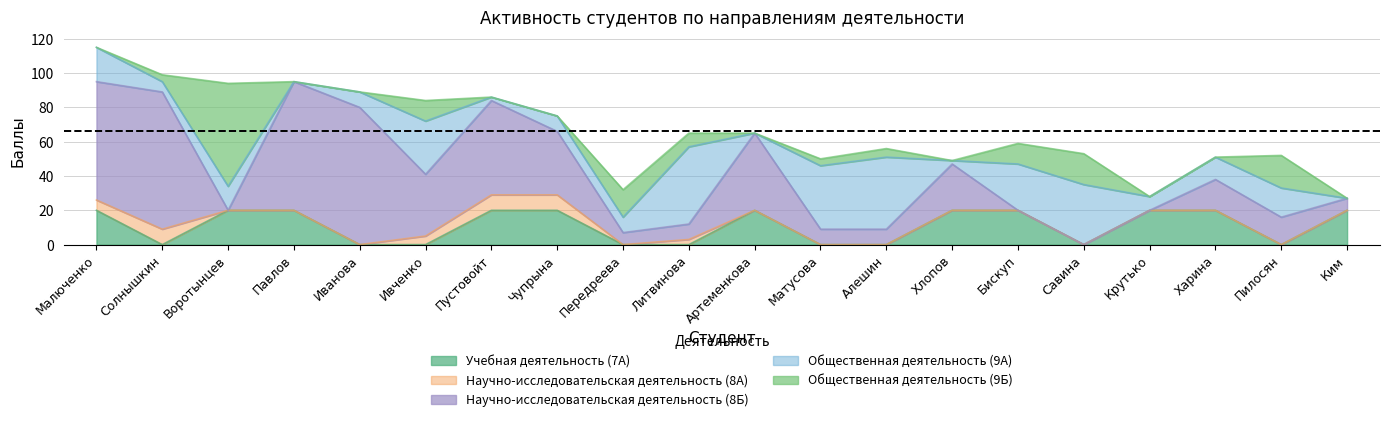

Which series ends up on top after the final intersection of Научно-исследовательская деятельность (8А) and Учебная деятельность (7А)?

Учебная деятельность (7А)